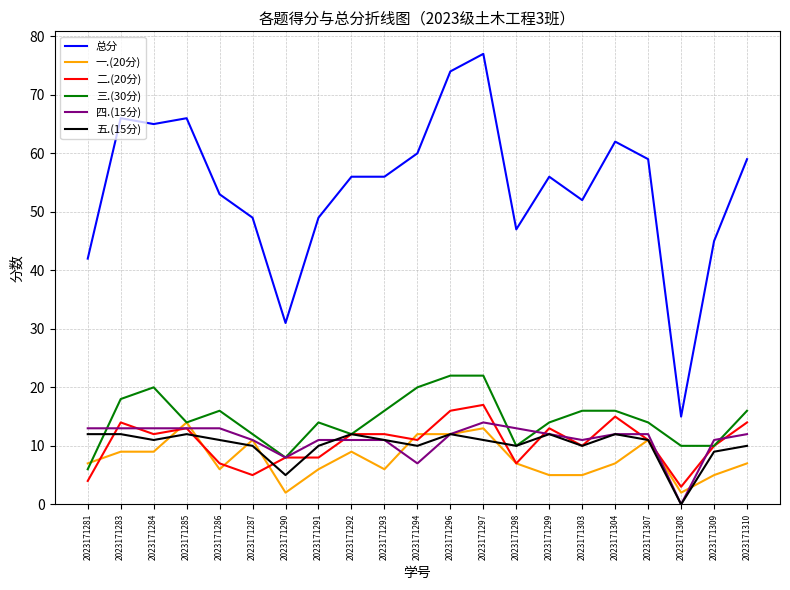

The value of 四.(15分) at 2023171292 is 11. True or false?

True